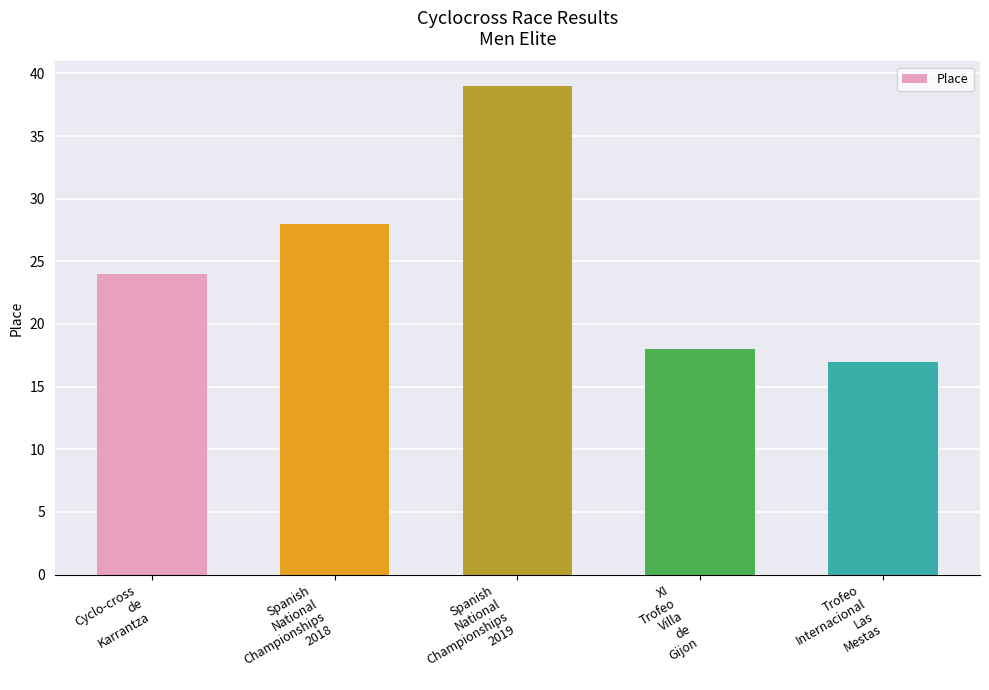

List the labels in order of value, smallest first.

Trofeo
Internacional
Las
Mestas, XI
Trofeo
Villa
de
Gijon, Cyclo-cross
de
Karrantza, Spanish
National
Championships
2018, Spanish
National
Championships
2019